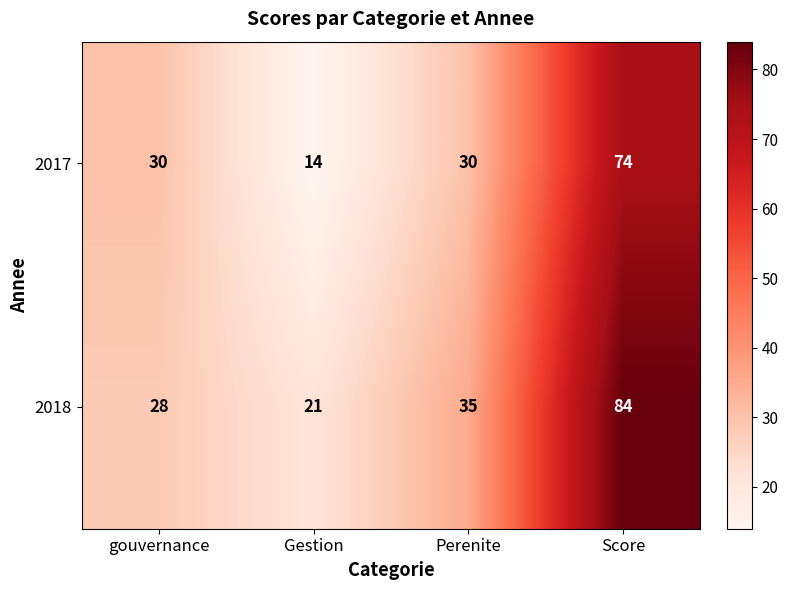

At which label is 2018 closest to 52?

Perenite